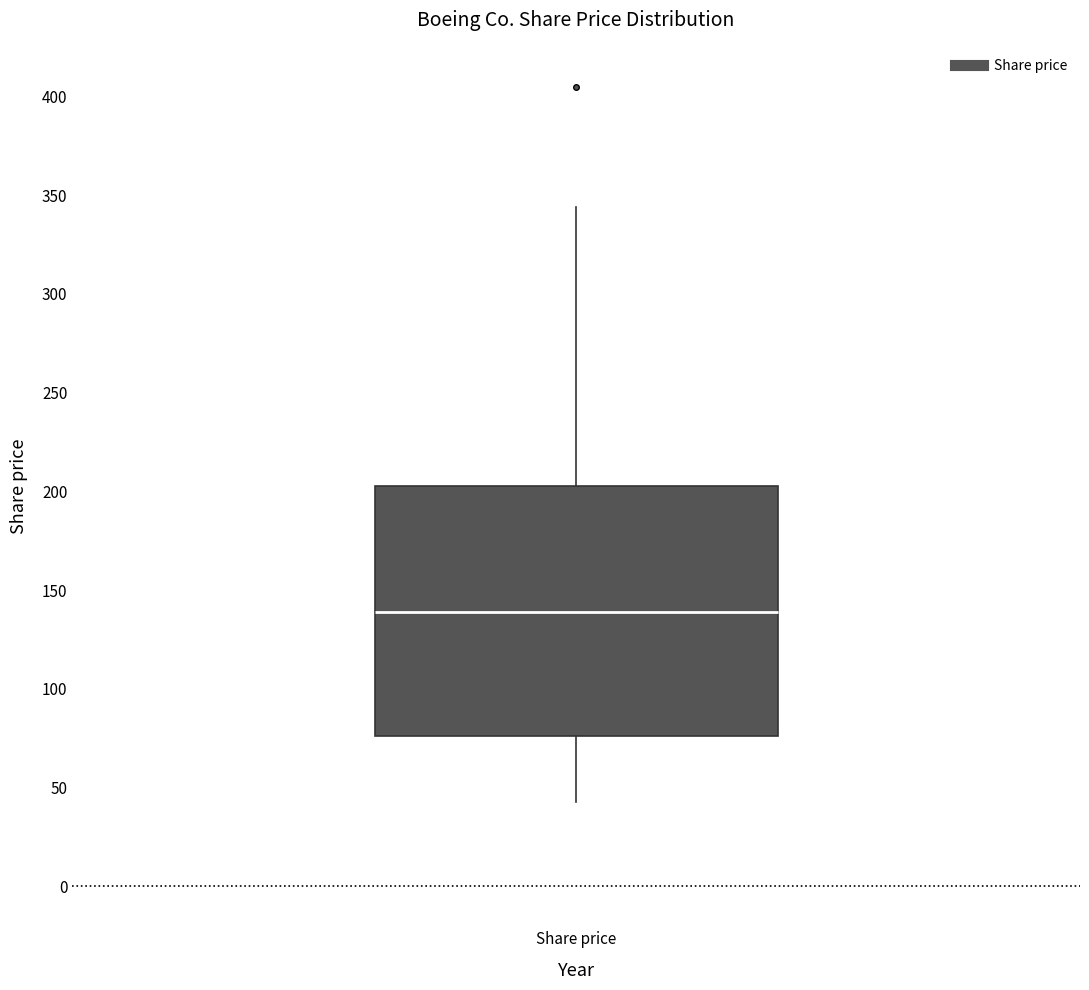

Read this box plot against the y-axis: the position of the median line, the range covered by the box, and the ends of both whiskers. The values are not printed on the chart, so give them approximately, as read against the axis.

median 140, box 75 to 205, whiskers 45 to 345